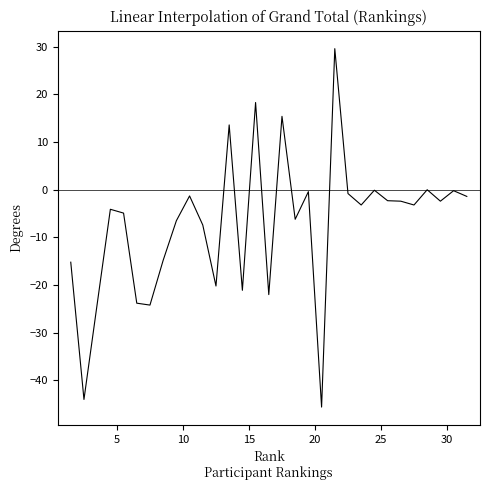

What is the difference between the maximum and minimum values?

75.2